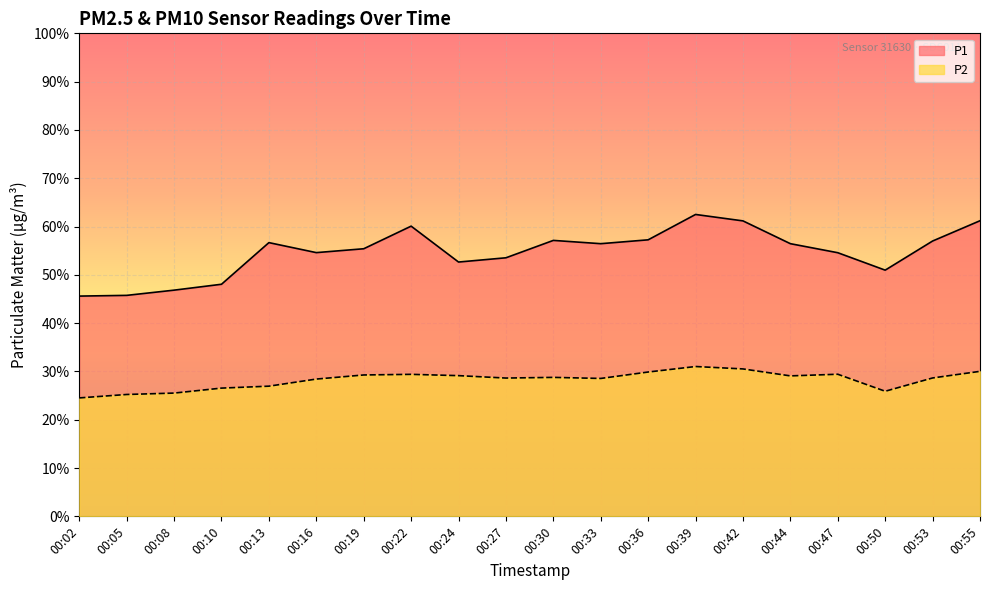

In P1, how many points are higher than both neighbors (excluding endpoints)?

4